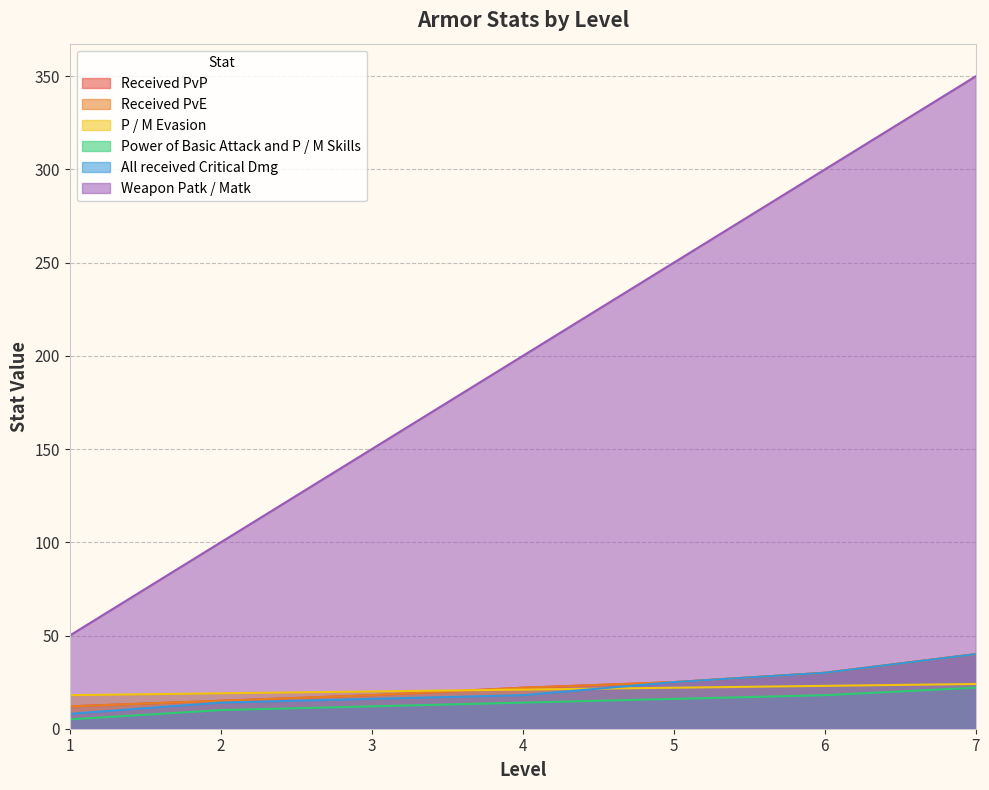

What is the maximum value for Power of Basic Attack and P / M Skills?

22